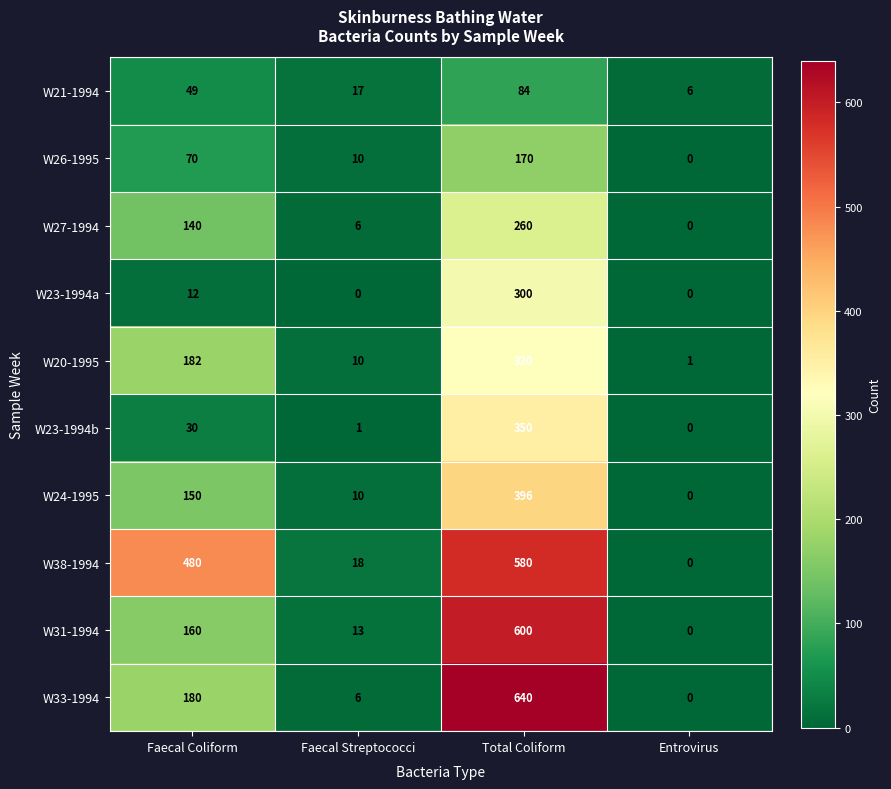

Rank the categories by W23-1994a value from lowest to highest.

Faecal Streptococci, Entrovirus, Faecal Coliform, Total Coliform